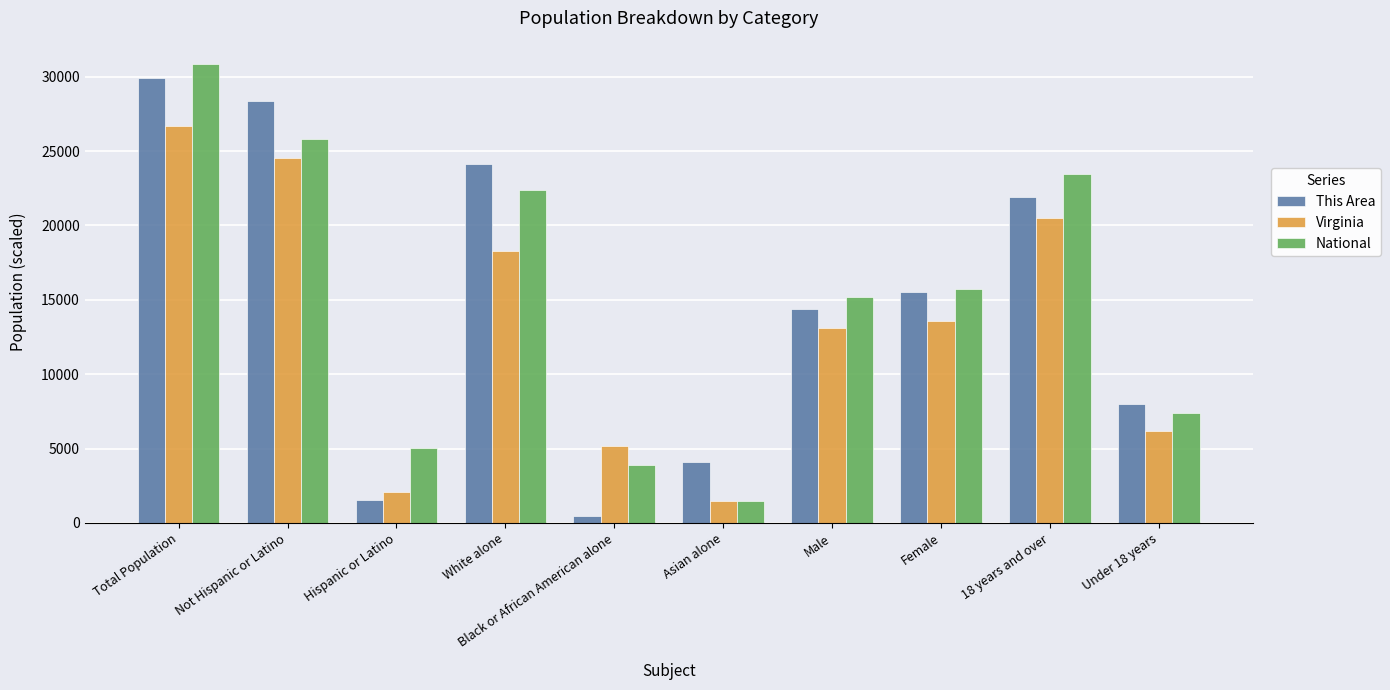

List the labels in order of This Area value, largest first.

Total Population, Not Hispanic or Latino, White alone, 18 years and over, Female, Male, Under 18 years, Asian alone, Hispanic or Latino, Black or African American alone